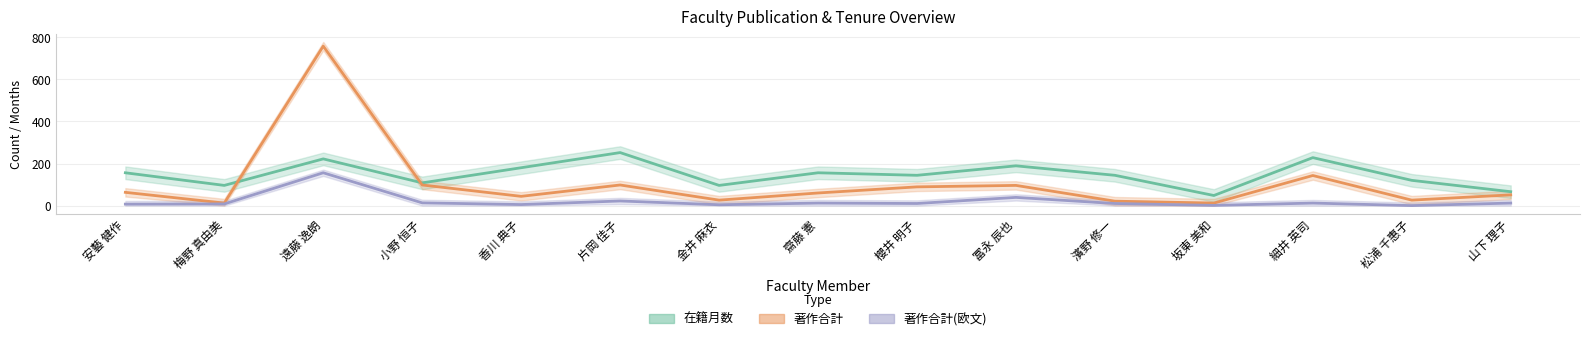

Where does the 在籍月数 series first go above 144?

安藝 健作